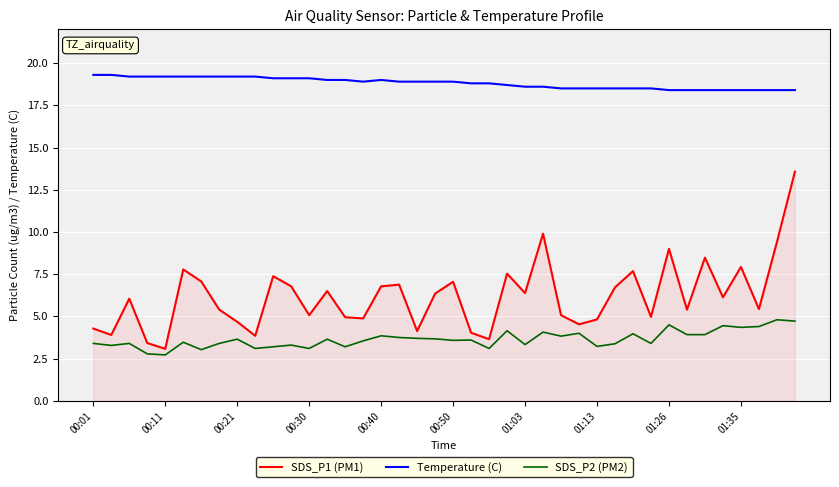

What is the minimum value for Temperature (C)?

18.4